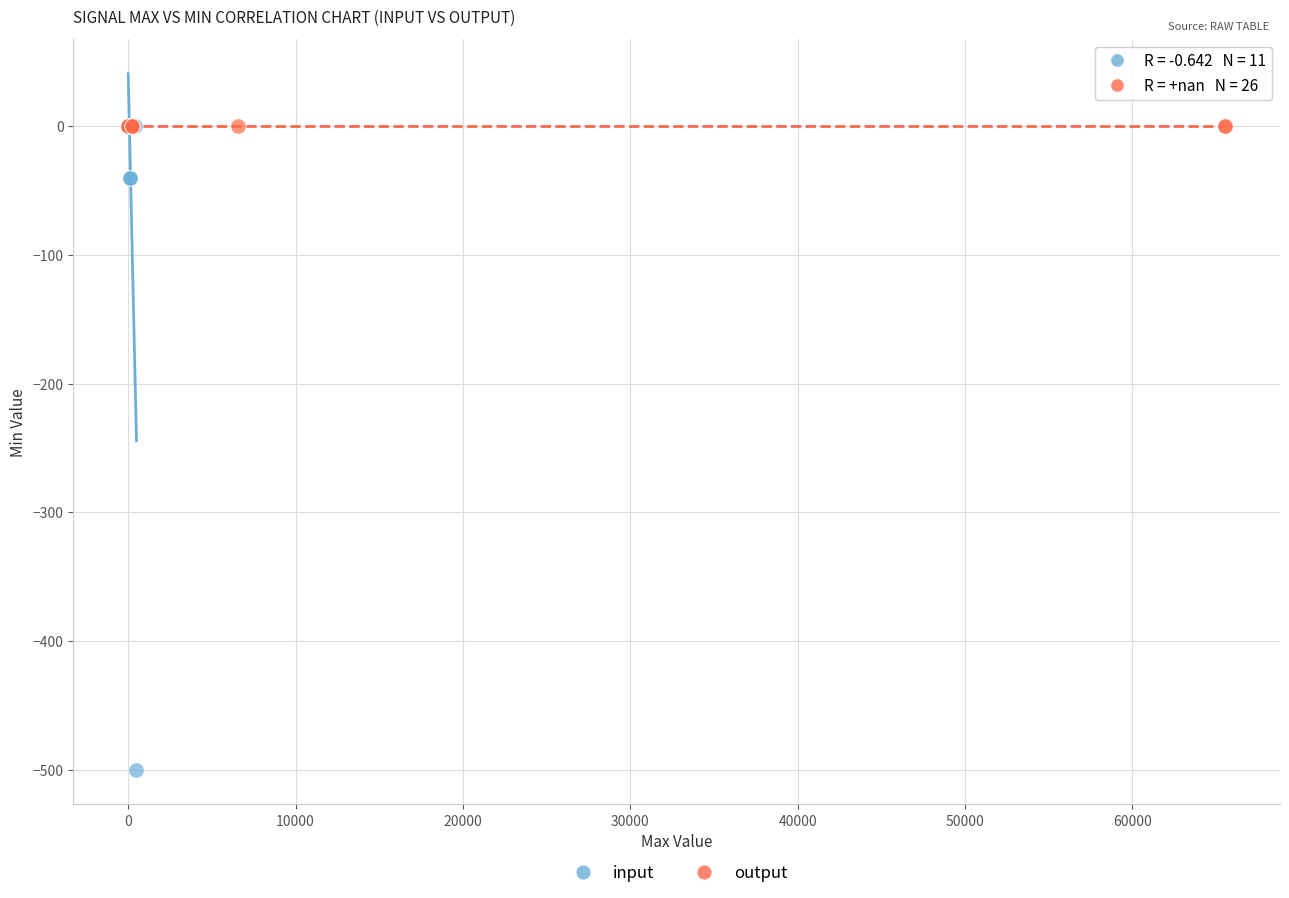

Which series contains the lowest Y value?

input